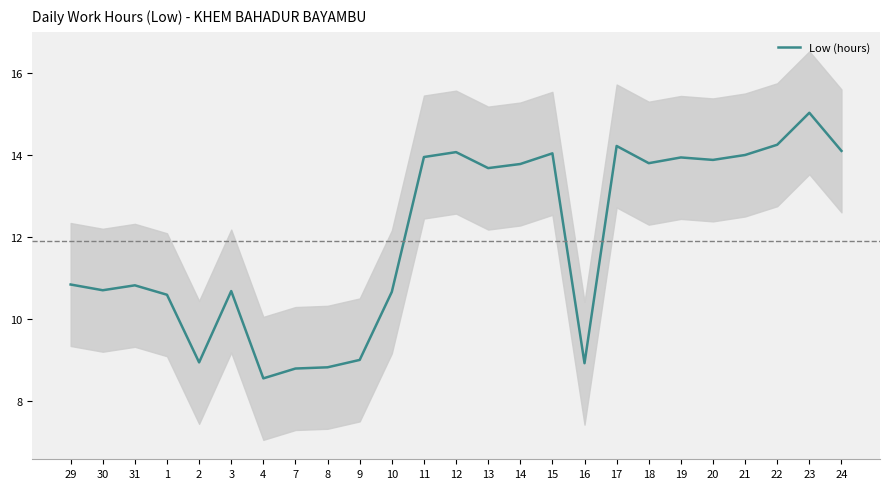

What is the value of the 14th point from the left?

13.7